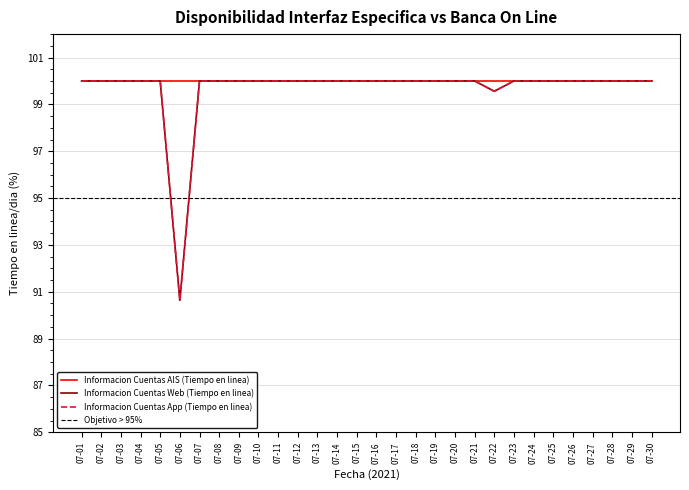

True or false: Informacion Cuentas Web (Tiempo en linea) and Informacion Cuentas App (Tiempo en linea) cross at least once.

False